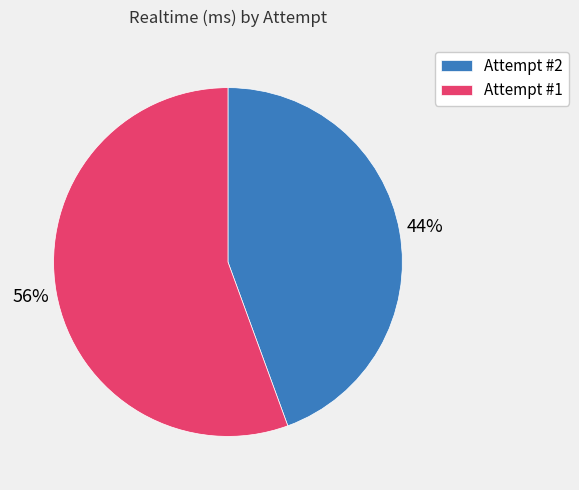

To the nearest percent, what is the average slice percentage?

50%